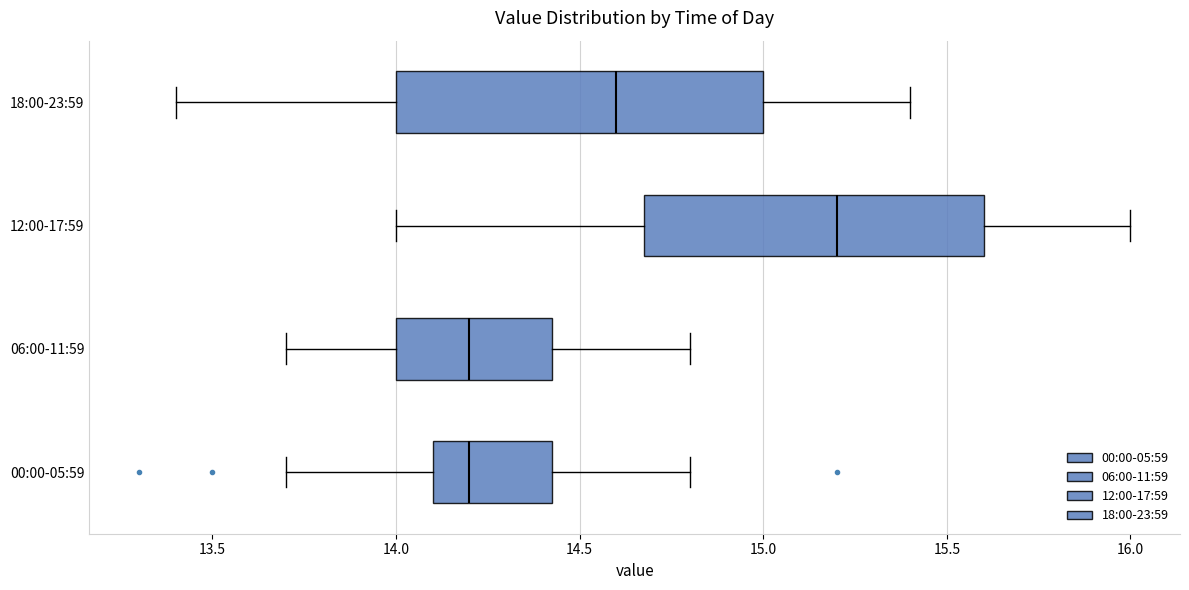

Reading bottom to top, read every box against the x-axis: the position of its median line, the range the box covers, and the ends of its whiskers. The values are not printed on the chart, so give them approximately, as read against the axis.

00:00-05:59: median 14.20, box 14.10 to 14.45, whiskers 13.70 to 14.80
06:00-11:59: median 14.20, box 14.00 to 14.45, whiskers 13.70 to 14.80
12:00-17:59: median 15.20, box 14.70 to 15.60, whiskers 14.00 to 16.00
18:00-23:59: median 14.60, box 14.00 to 15.00, whiskers 13.40 to 15.40